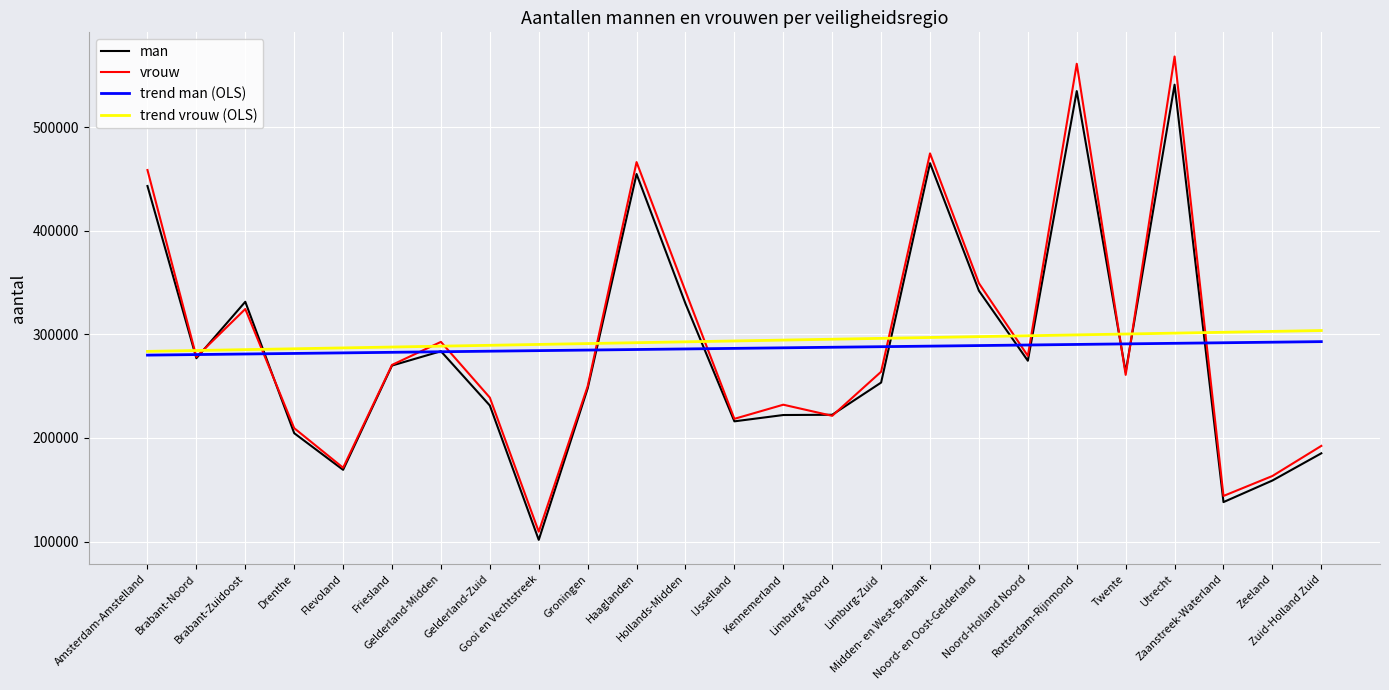

What is the smallest value displayed?

101610.0